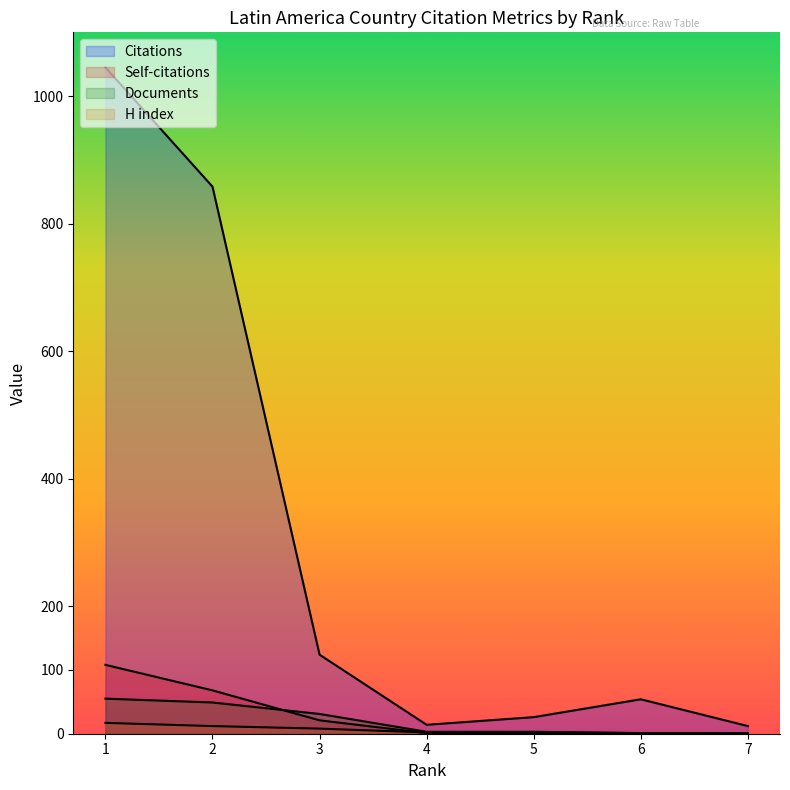

True or false: Documents and H index cross at least once.

False